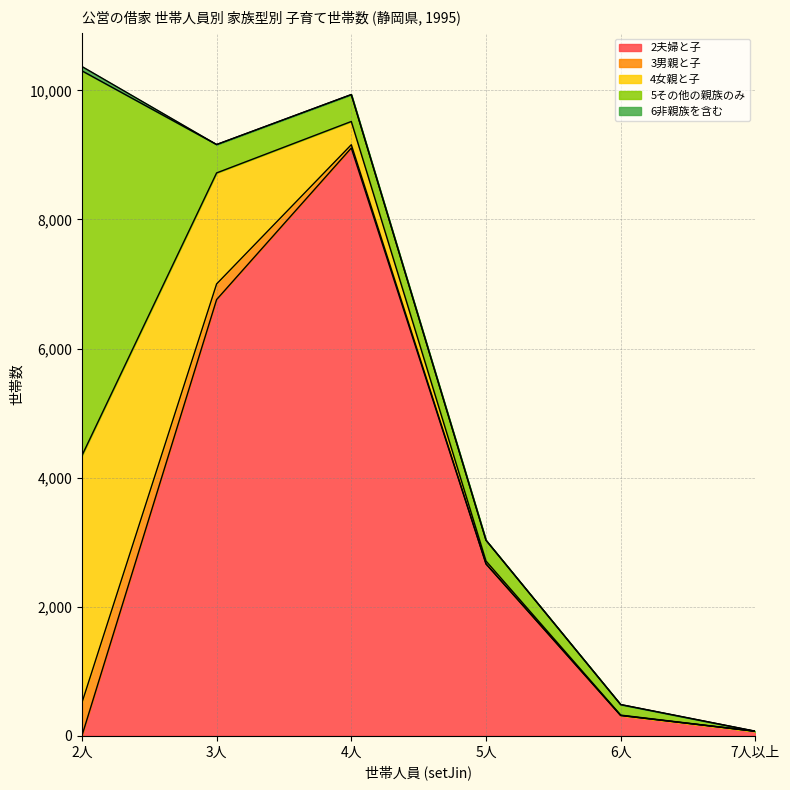

What is the difference between the 2夫婦と子 values at 3人 and 6人?

6443